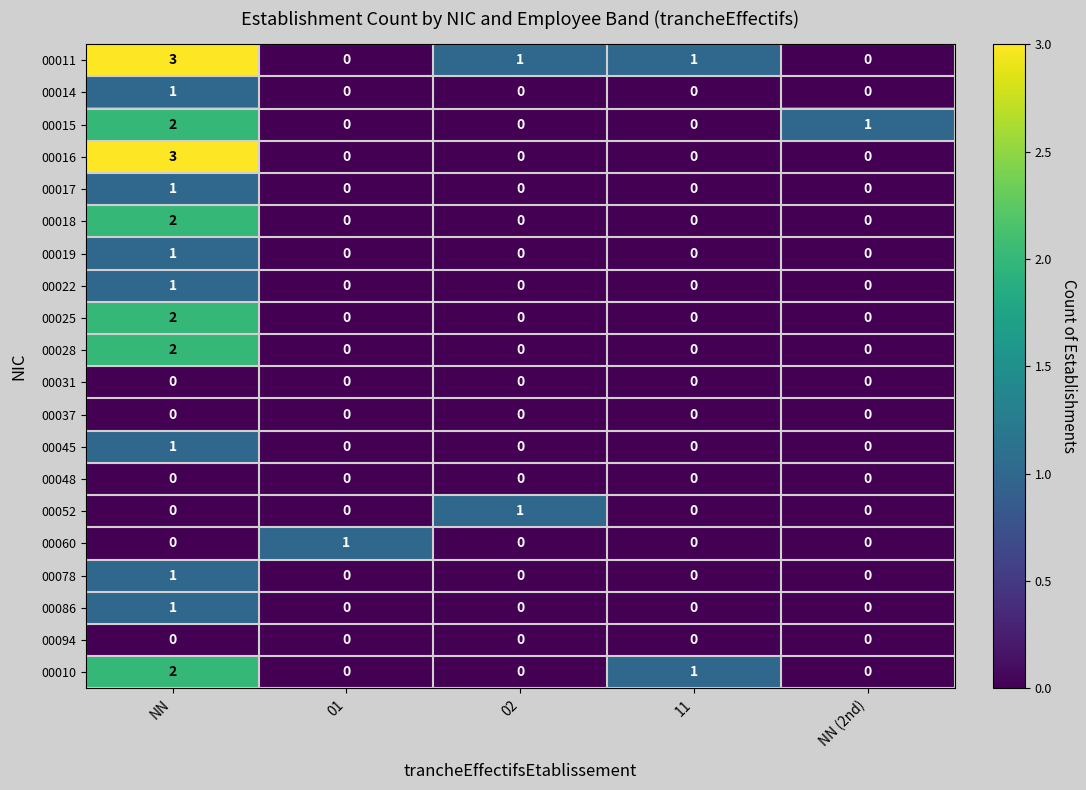

At which category is the sum across all series the highest?

NN